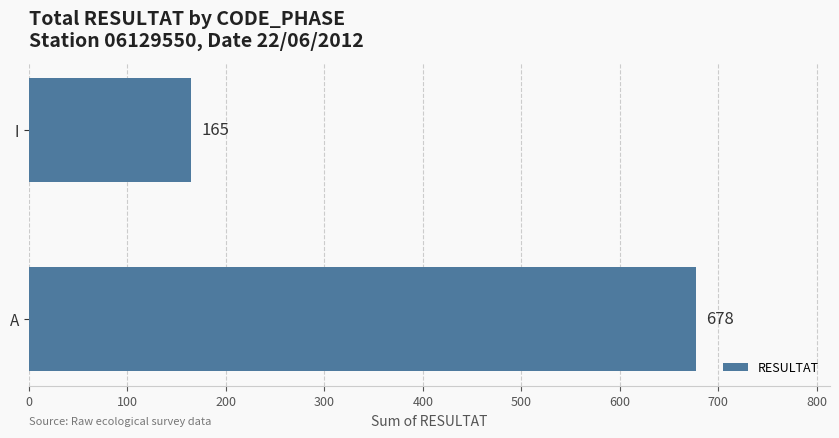

True or false: the data shows 358 at A.

False